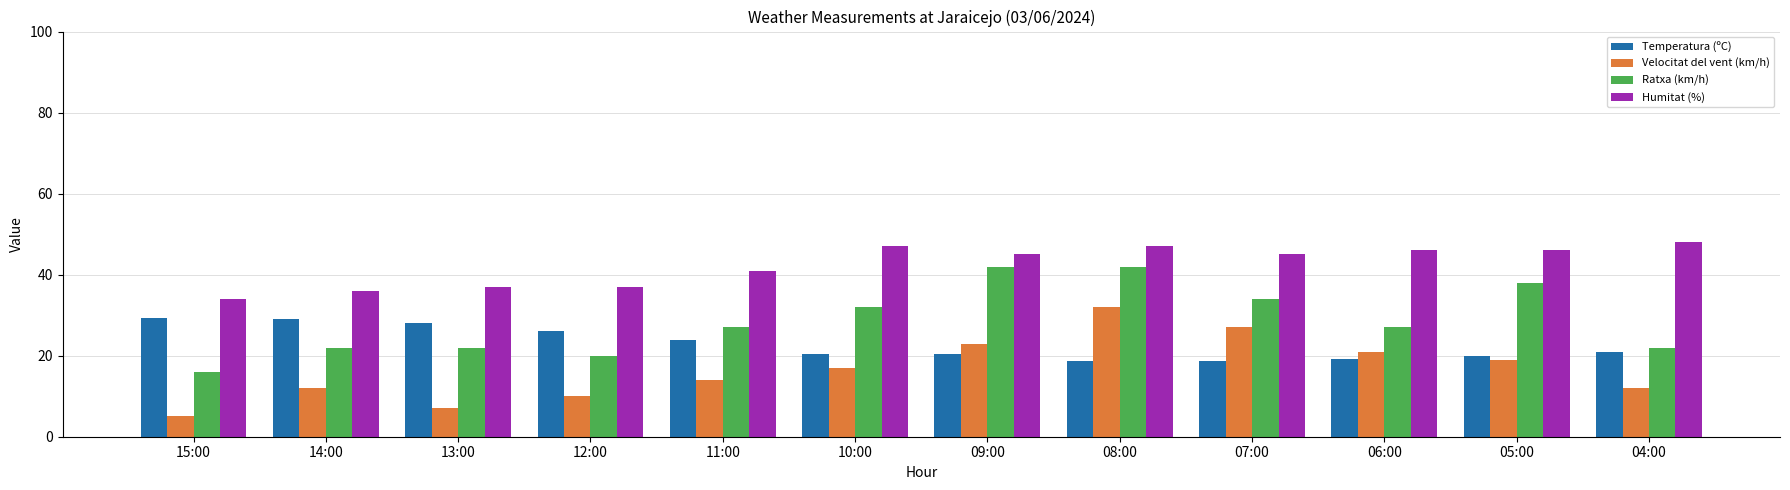

Between 07:00 and 05:00, which series saw the biggest shift?

Velocitat del vent (km/h)